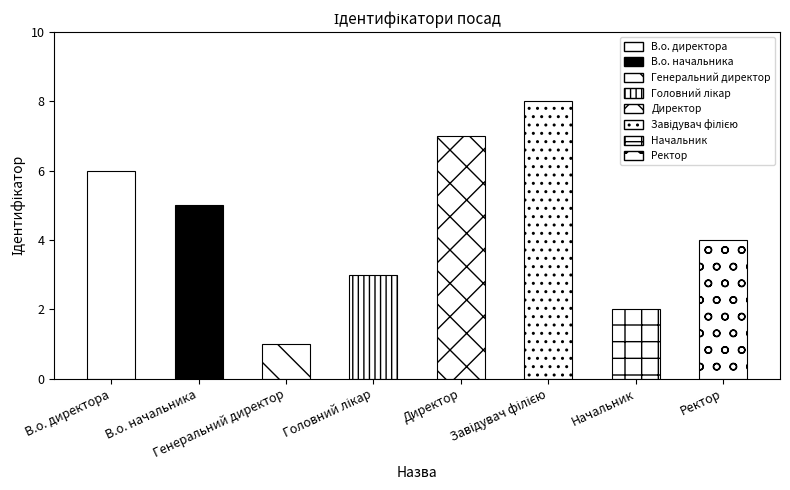

What is the difference between the maximum and second lowest values?

6